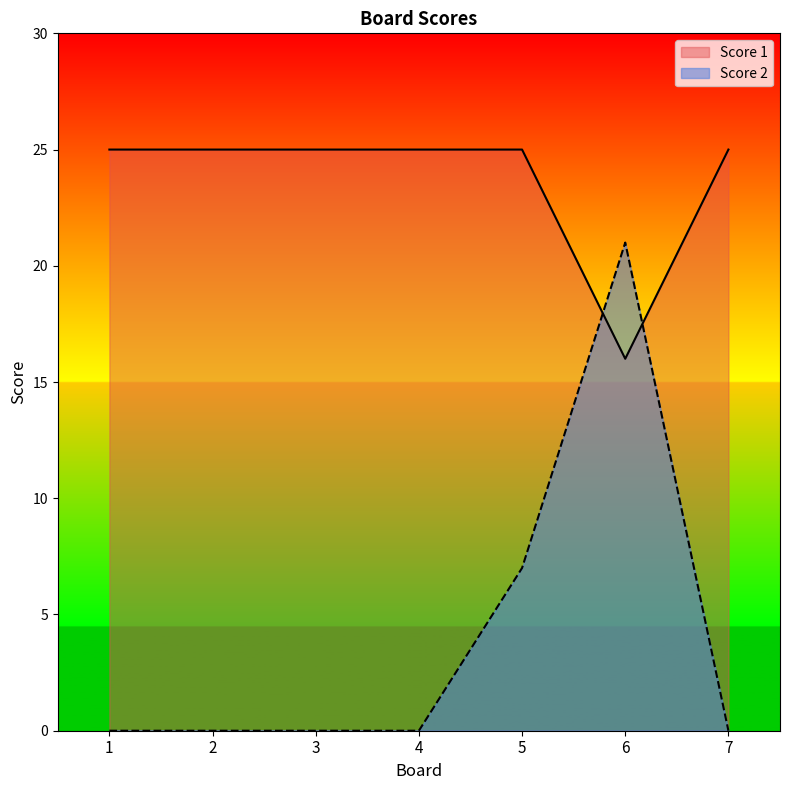

What is the value of the Score 1 point at the 3rd from the left?

25